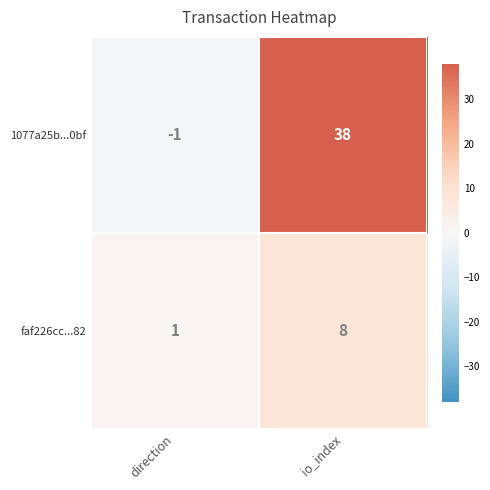

Reading left to right, what are all the values shown in this chart?

1077a25b...0bf: direction=-1	io_index=38
faf226cc...82: direction=1	io_index=8